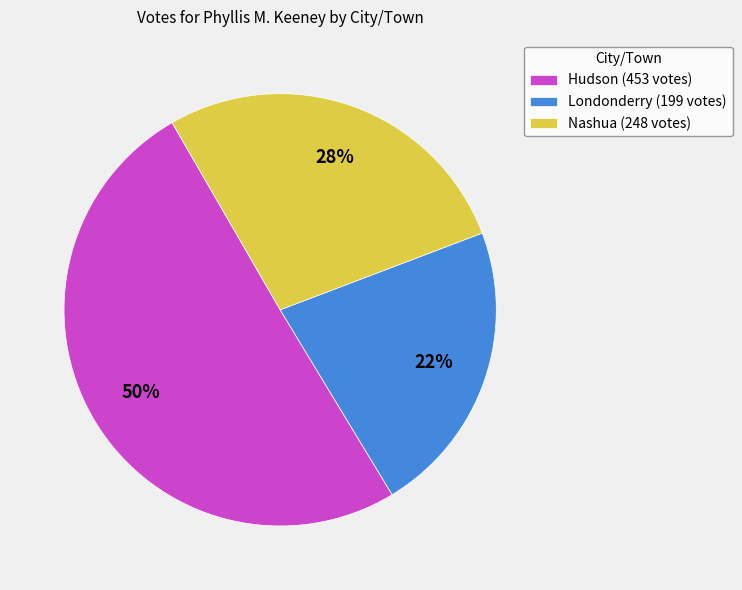

To the nearest percent, what is the combined percentage of Londonderry and Nashua?

50%